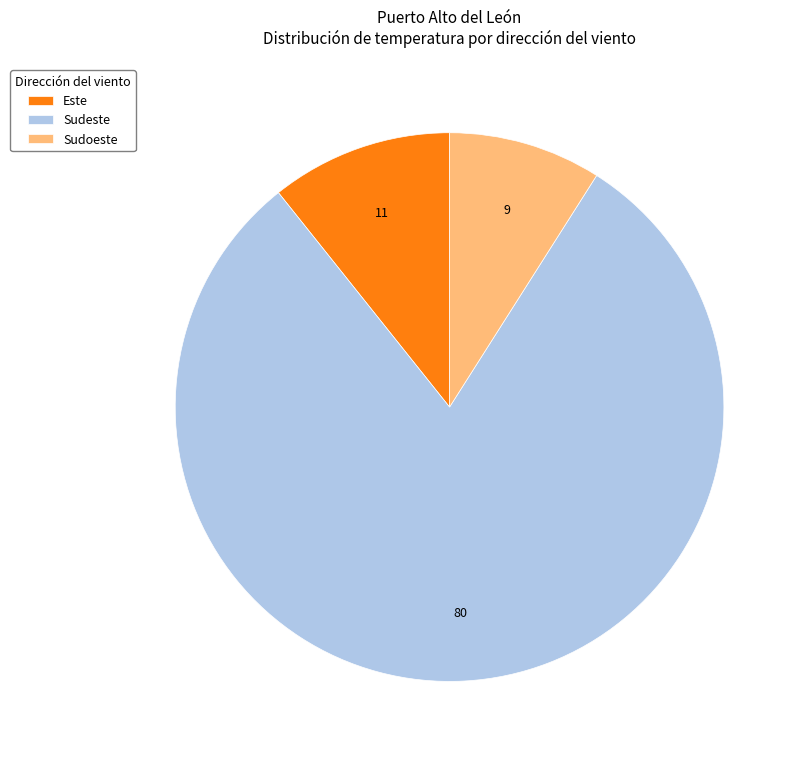

True or false: Sudeste accounts for 20% of the total.

False